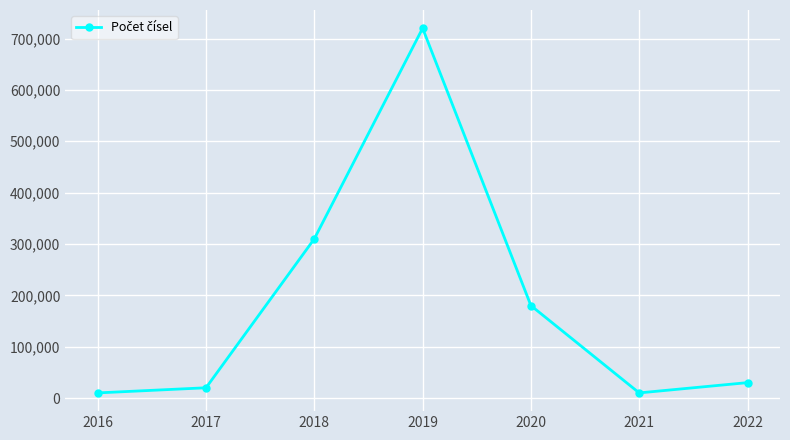

What is the average value?

182857